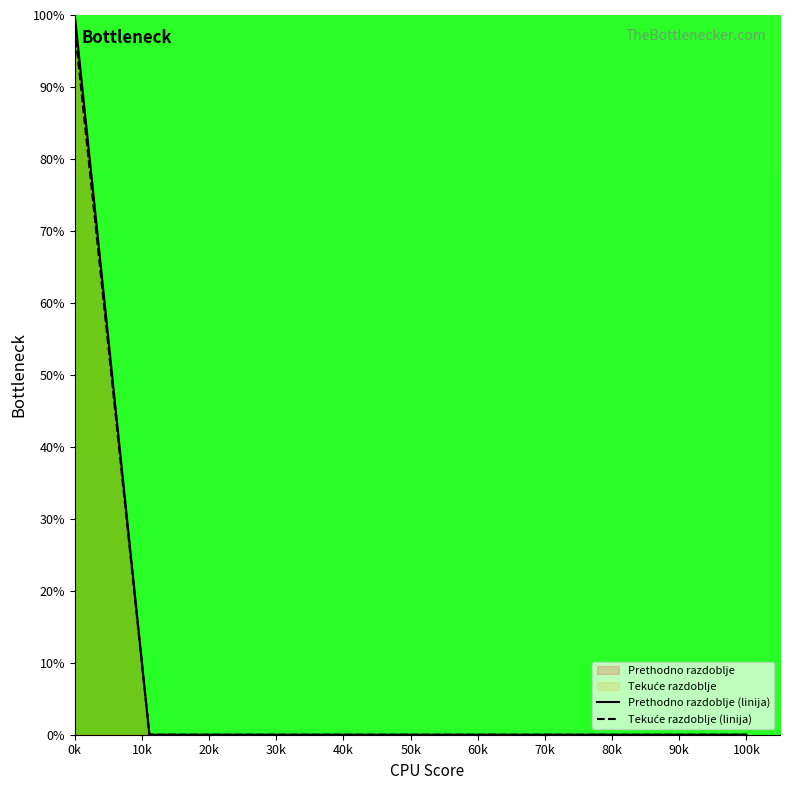

What is the total value across all series at 0k?

198.1